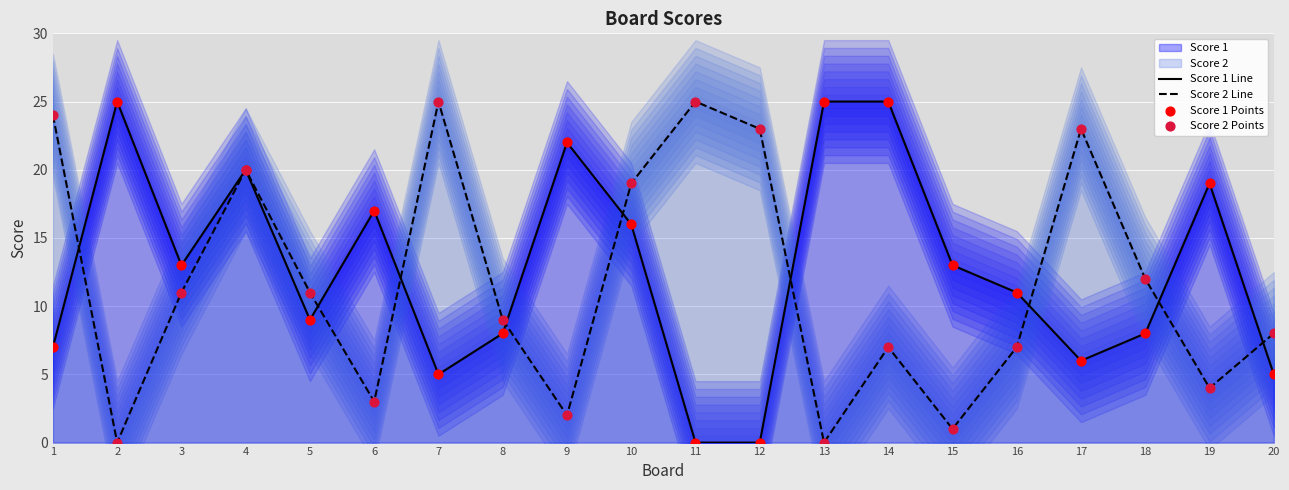

Is the value of Score 1 Points at 1 greater than the value of Score 2 Points at 17?

No